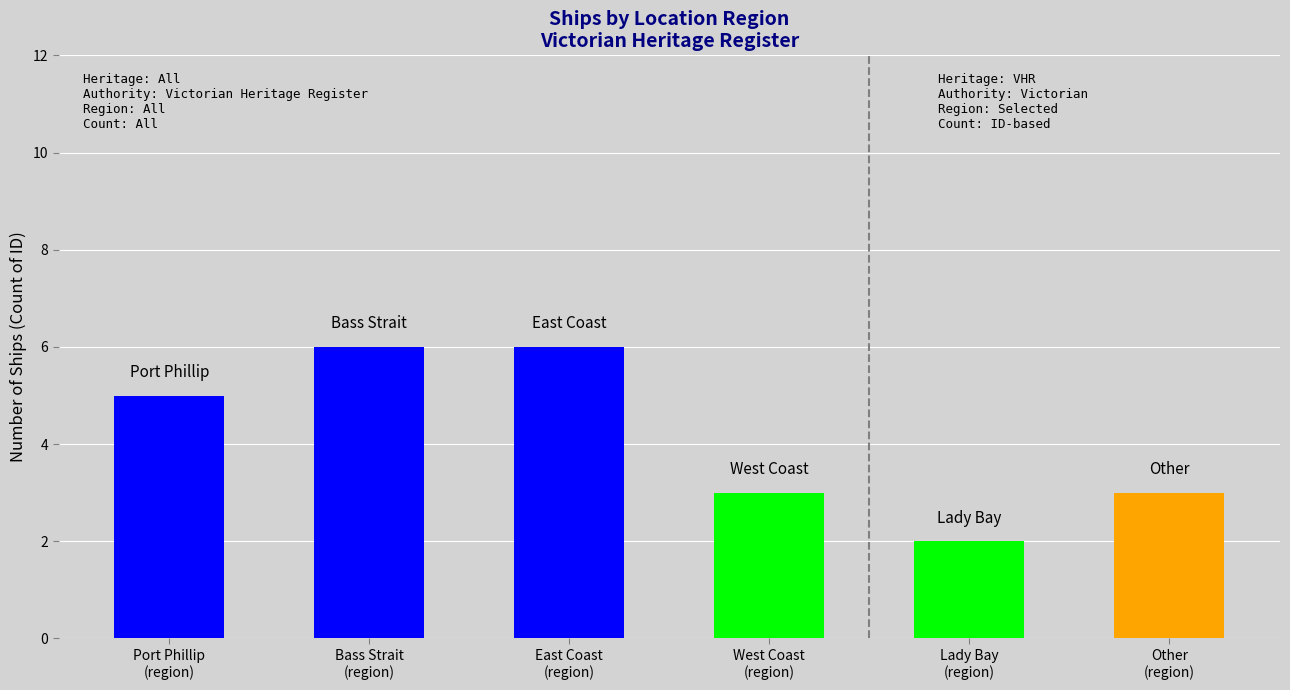

Reading right to left, transcribe all the data shown in this chart.

3	2	3	6	6	5